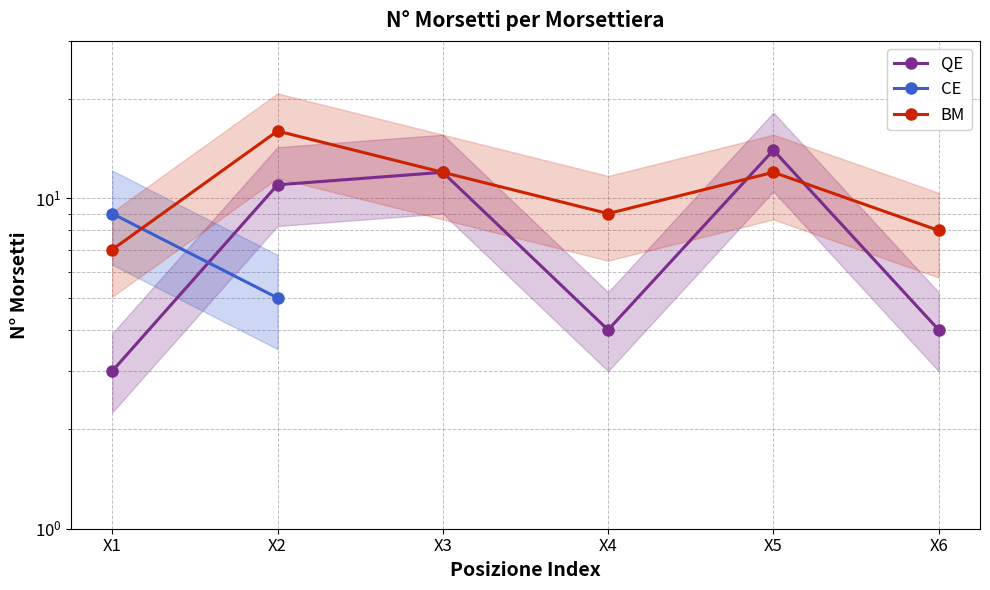

The QE series shows 4 at X6. True or false?

True